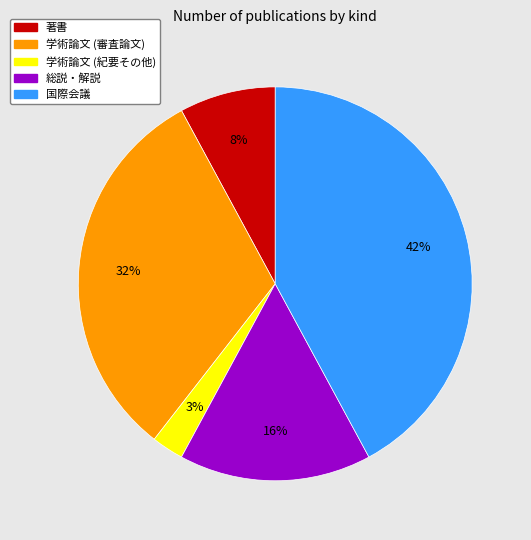

What is the ratio of the value at 学術論文 (審査論文) to the value at 総説・解説?

2.0